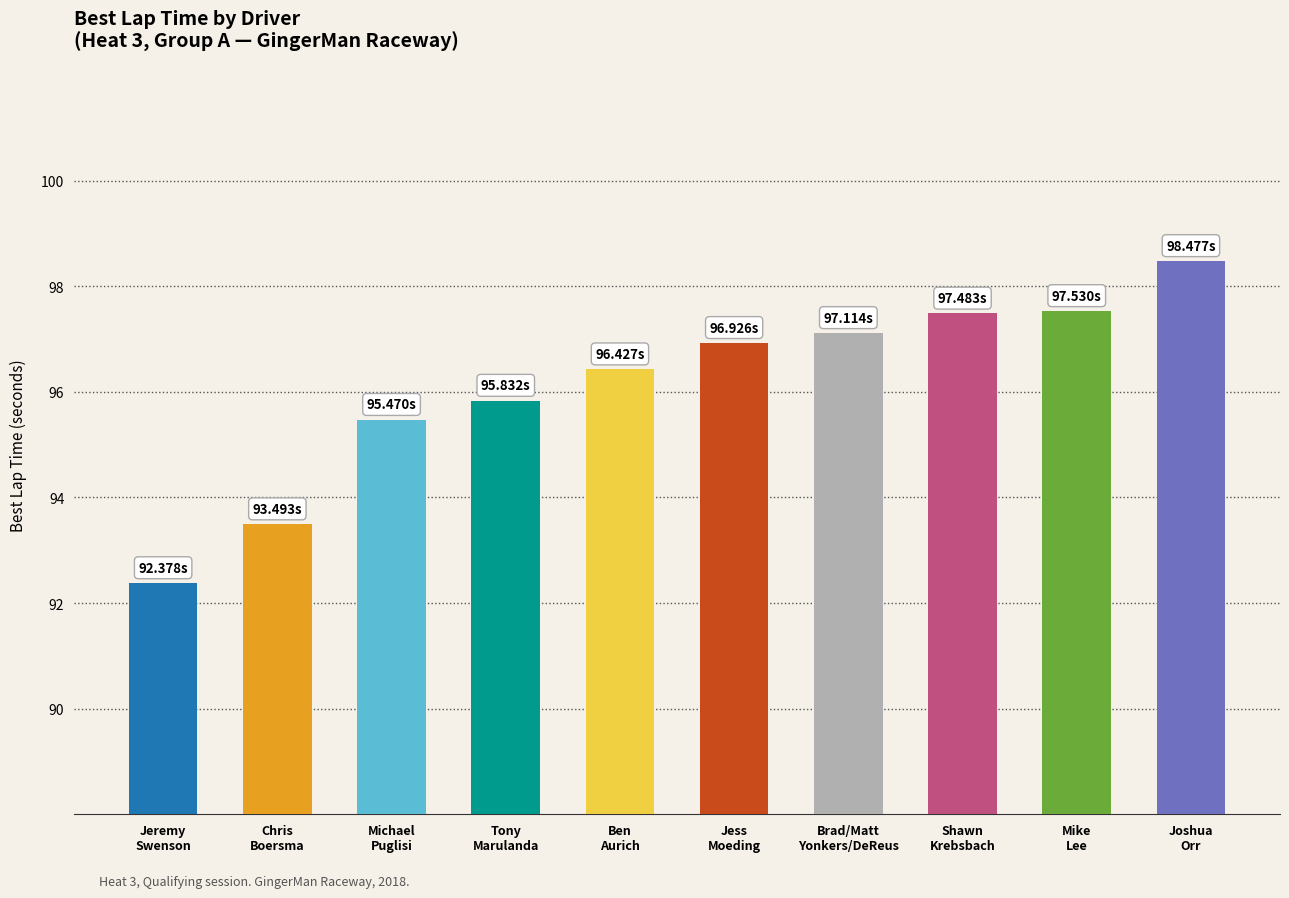

What is the difference between the maximum and minimum values?

6.1